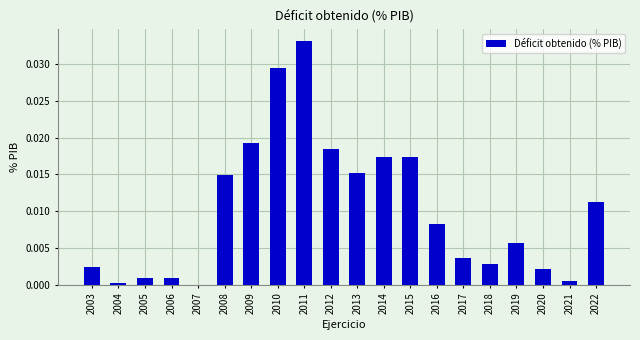

Are the bars horizontal?

No